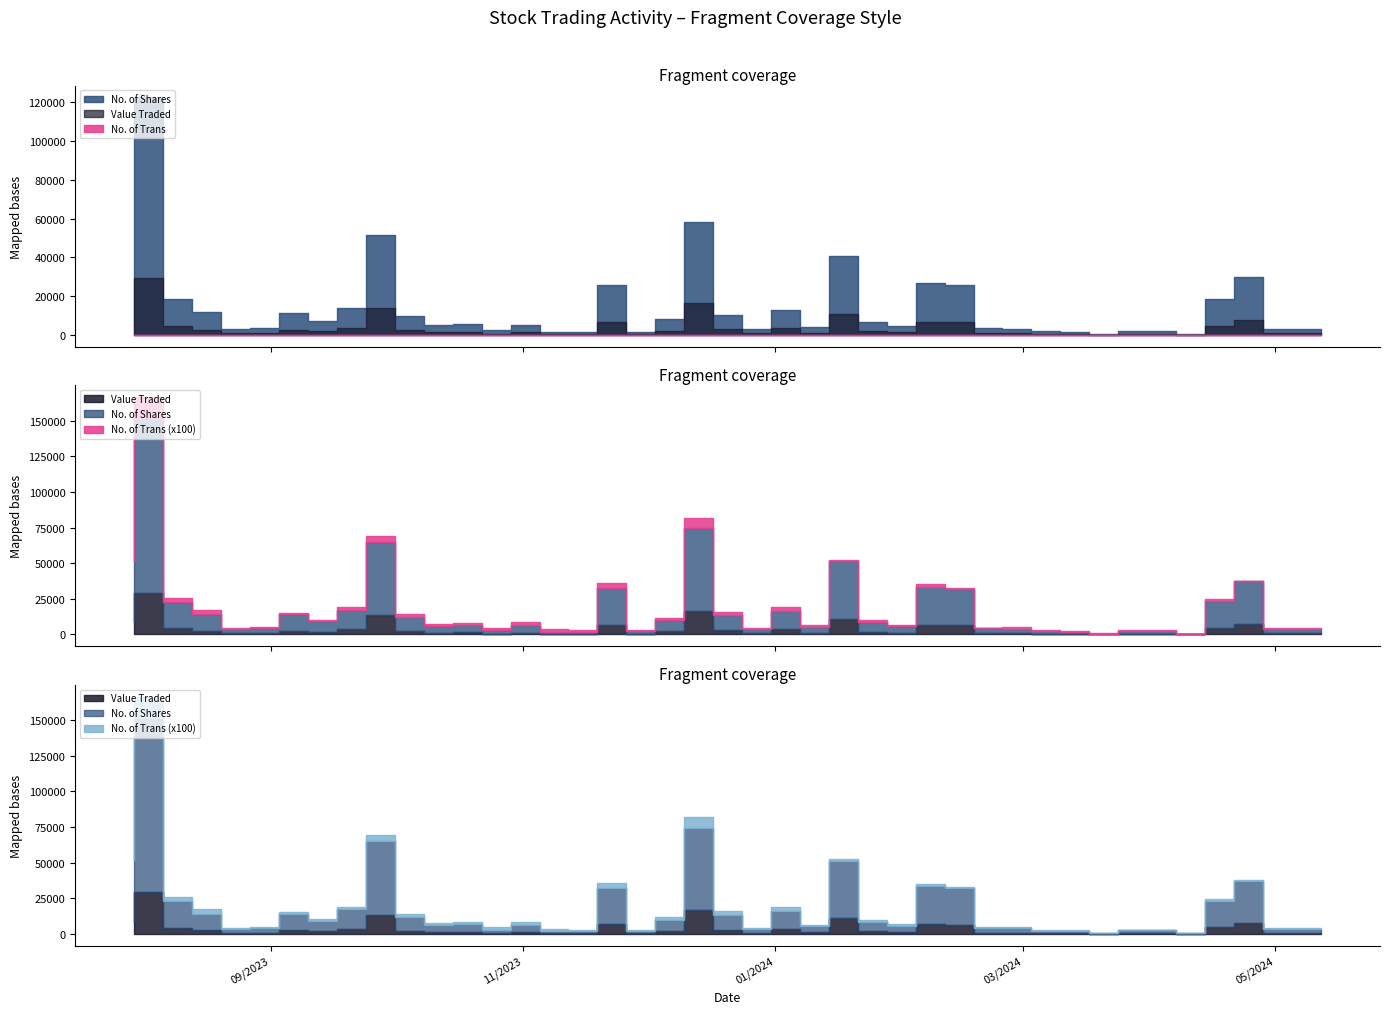

What are all the series names shown in the legend?

No. of Shares, Value Traded, No. of Trans